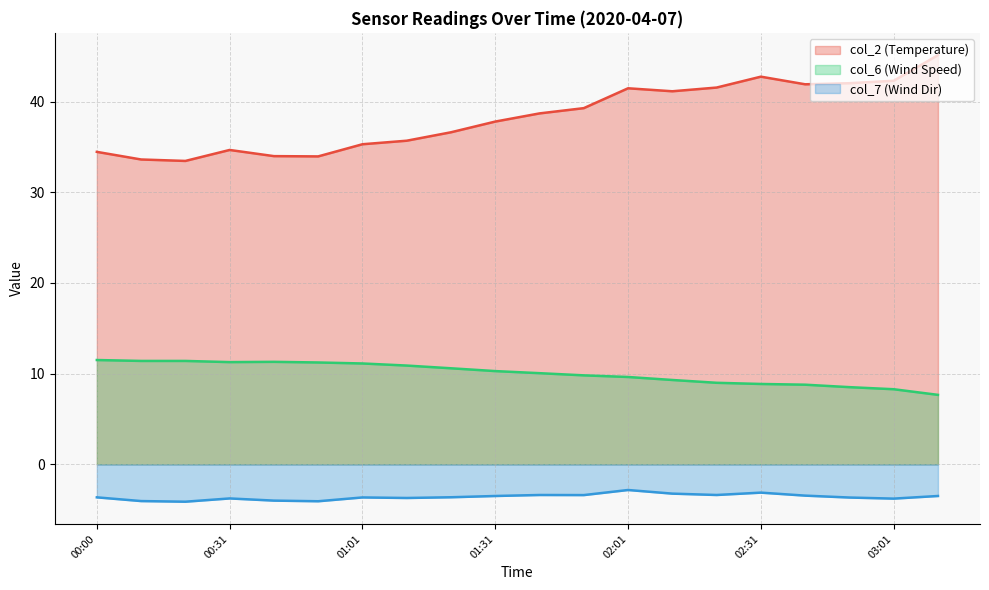

How many series are shown in this chart?

3